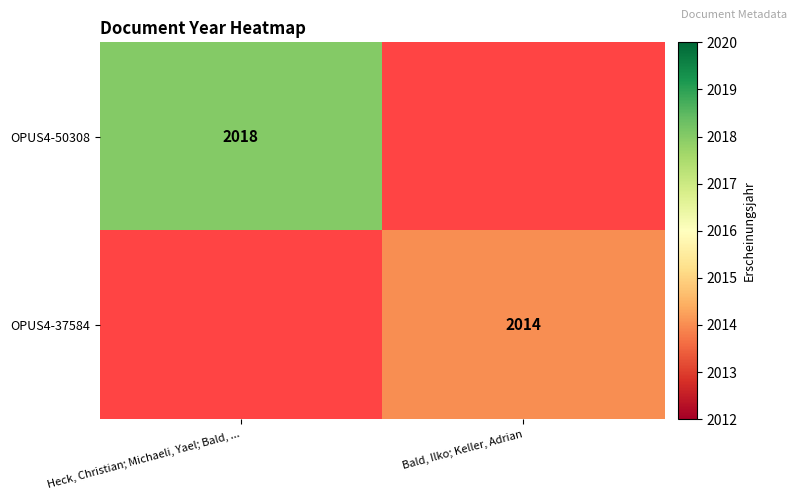

True or false: OPUS4-37584 has a value of 638 at Bald, Ilko; Keller, Adrian.

False